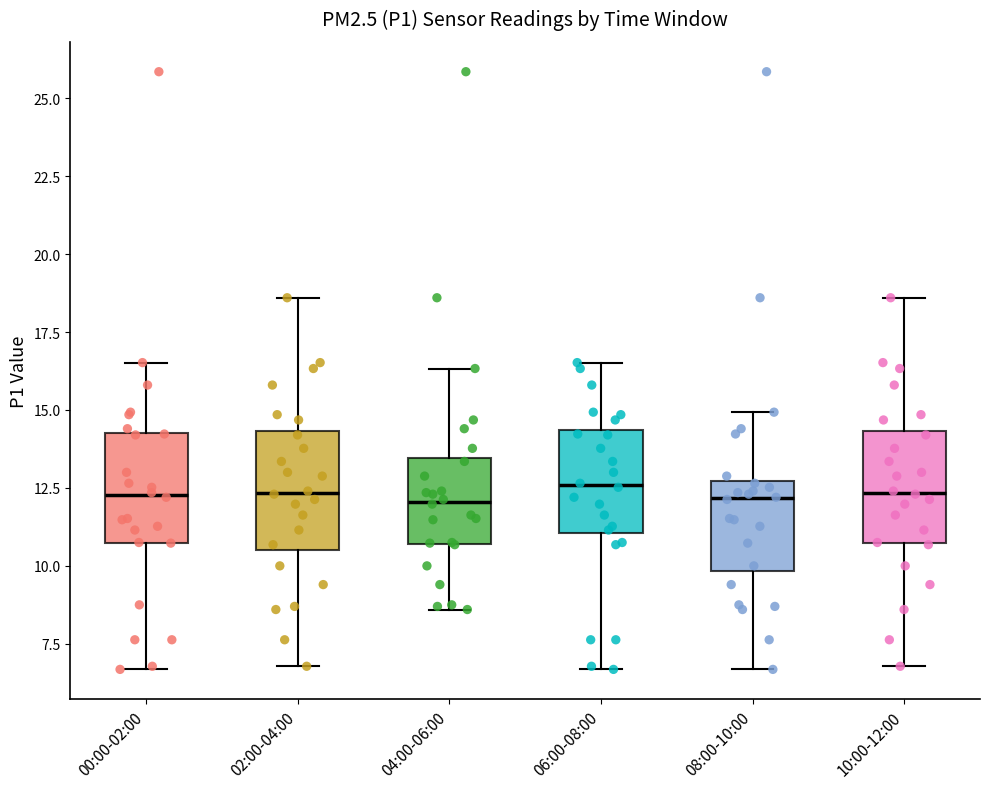

Where does the upper whisker of the box for 10:00-12:00 end on the y-axis? The values are not printed on the chart, so give them approximately, as read against the axis.

18.5